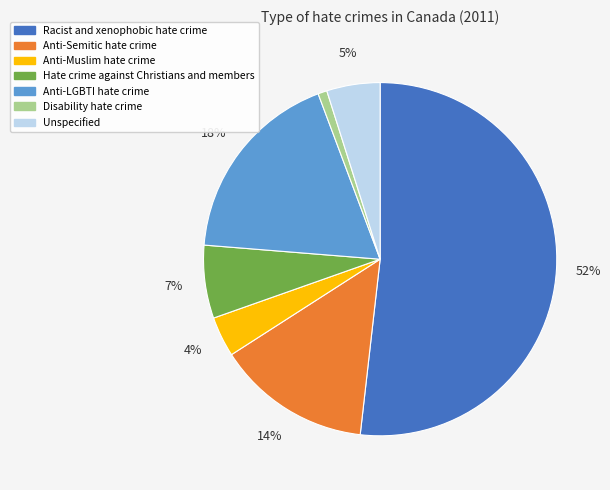

Which category has the biggest portion of the pie?

Racist and xenophobic hate crime